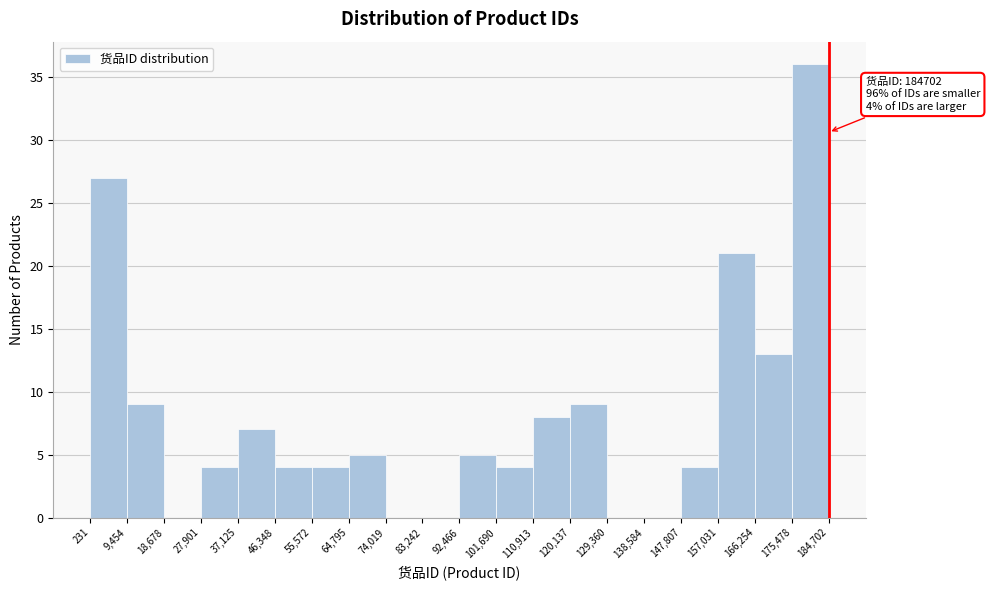

Over which range of the x-axis is the bar tallest?

175,478 to 184,702